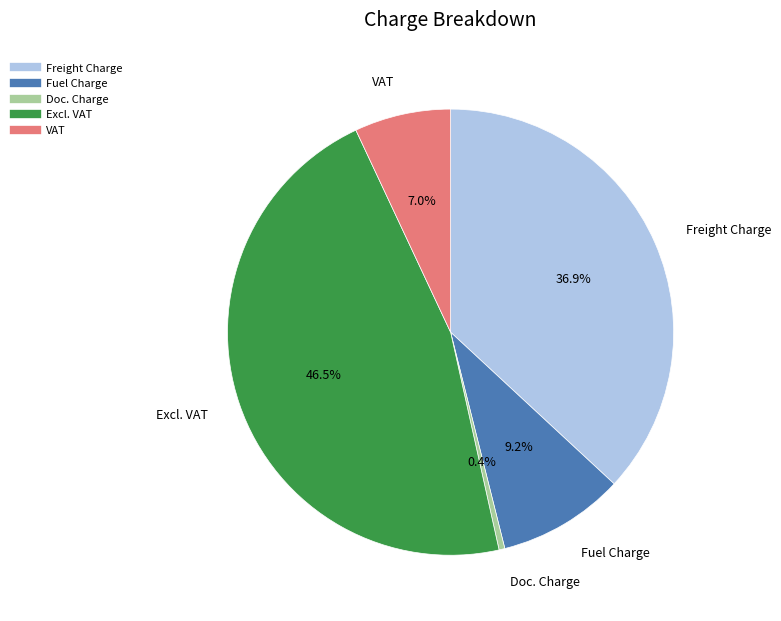

Is the sum of Freight Charge and Doc. Charge greater than half?

No